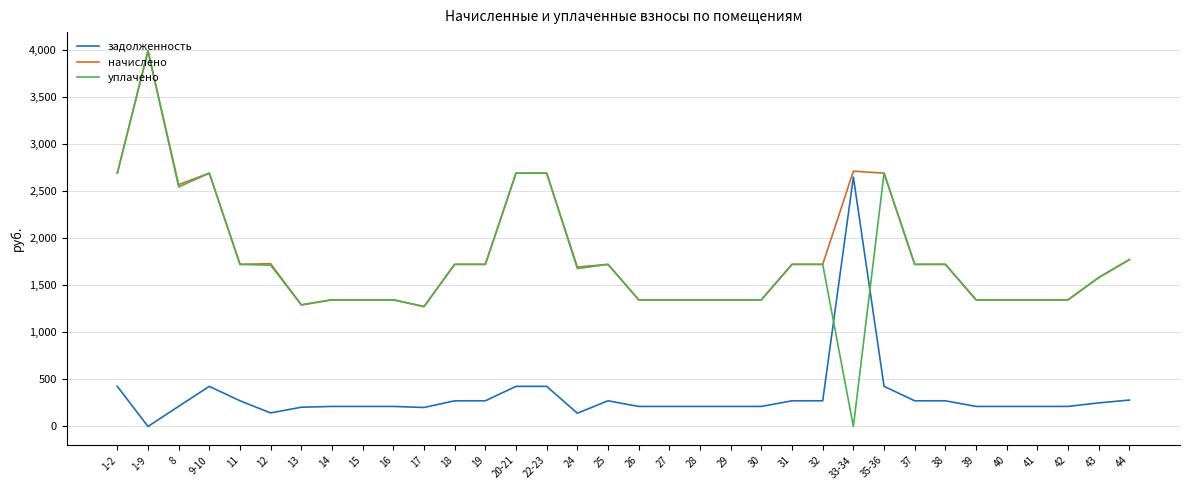

At which category does начислено reach its first local valley?

8